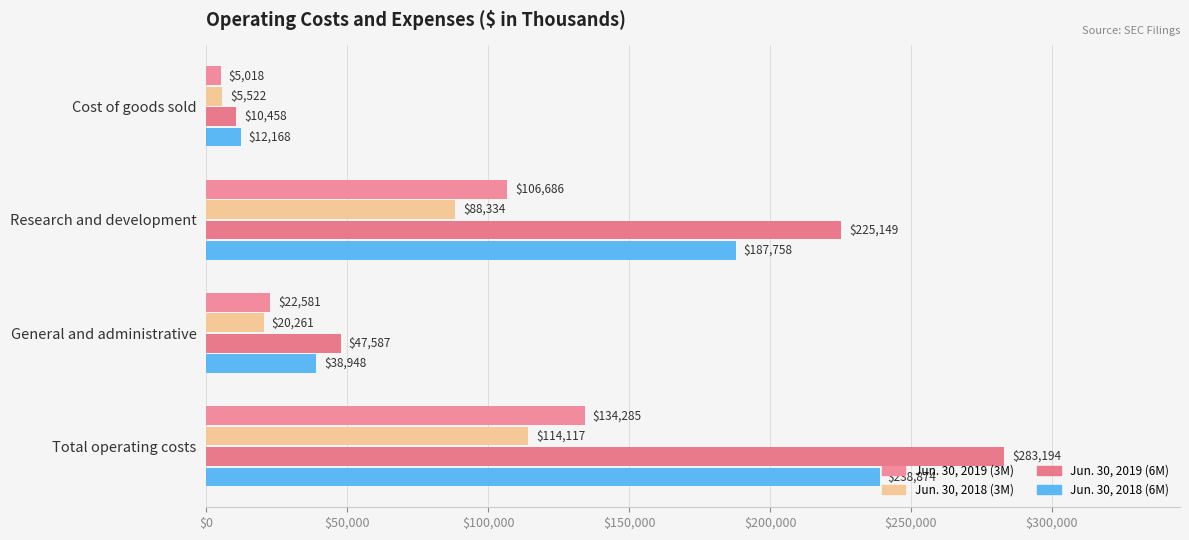

What is the average value of the Jun. 30, 2018 (3M) series?

57058